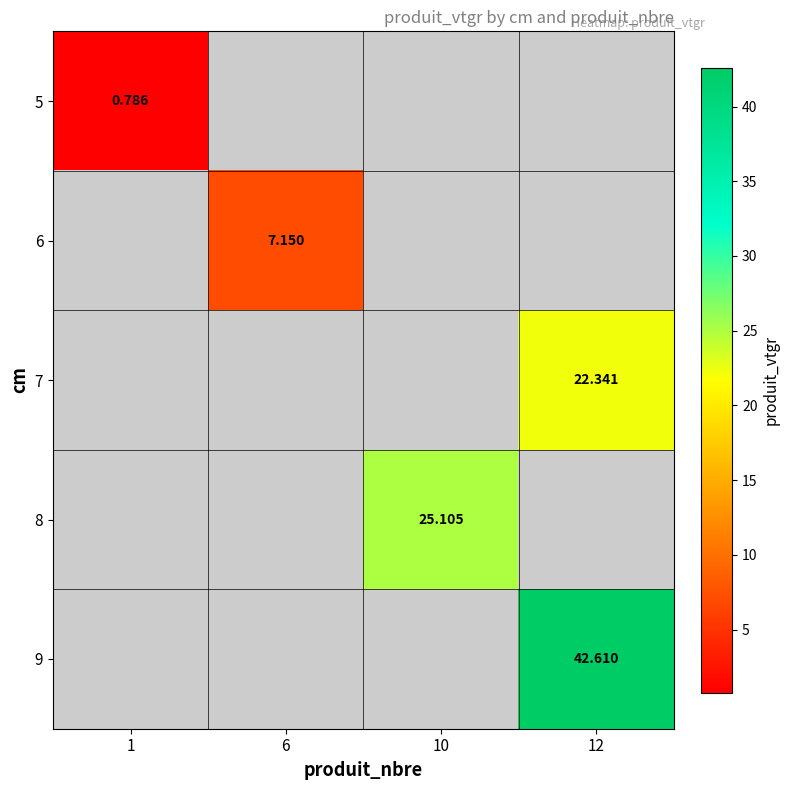

Read the 6 value at 6.

7.2